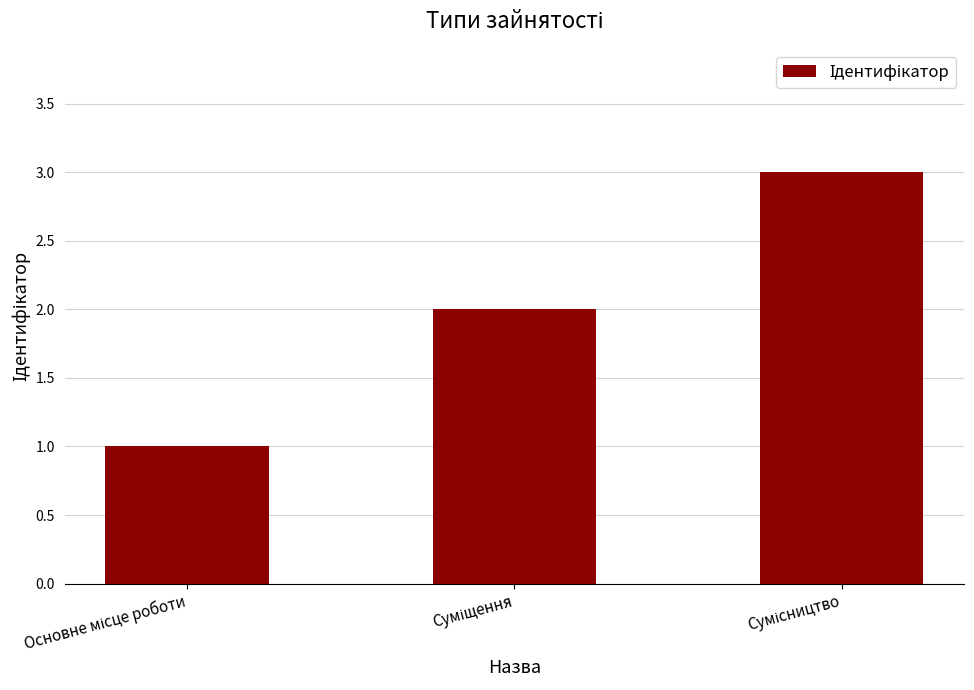

What is the sum of all values?

6